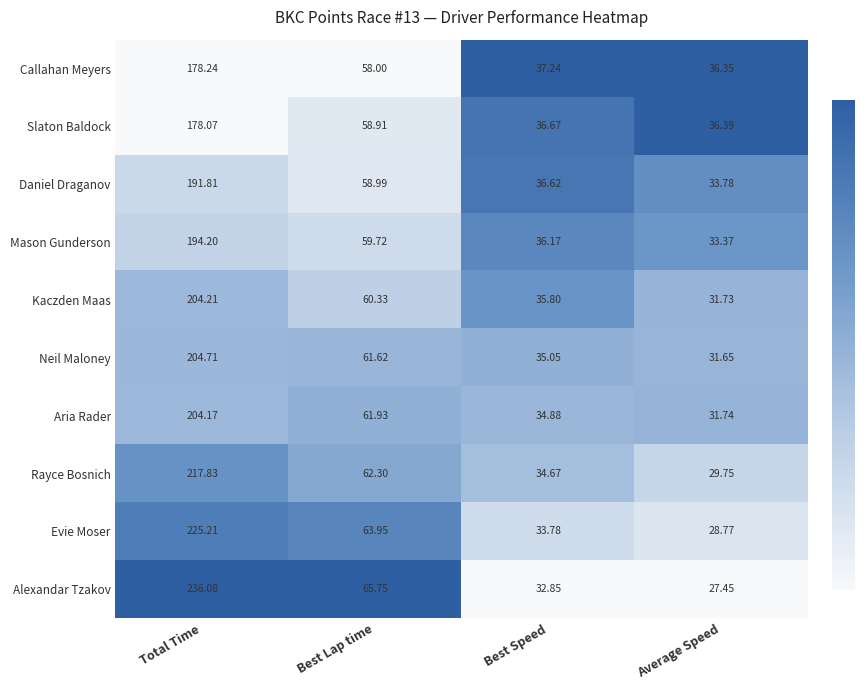

At Best Speed, list the series in order from smallest to largest.

Alexandar Tzakov, Evie Moser, Rayce Bosnich, Aria Rader, Neil Maloney, Kaczden Maas, Mason Gunderson, Daniel Draganov, Slaton Baldock, Callahan Meyers